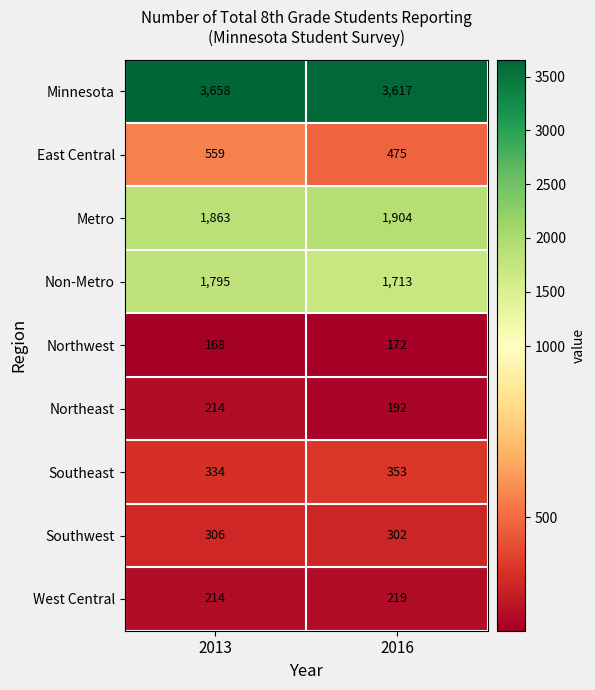

Rank the series at 2016 from highest to lowest value.

Minnesota, Metro, Non-Metro, East Central, Southeast, Southwest, West Central, Northeast, Northwest